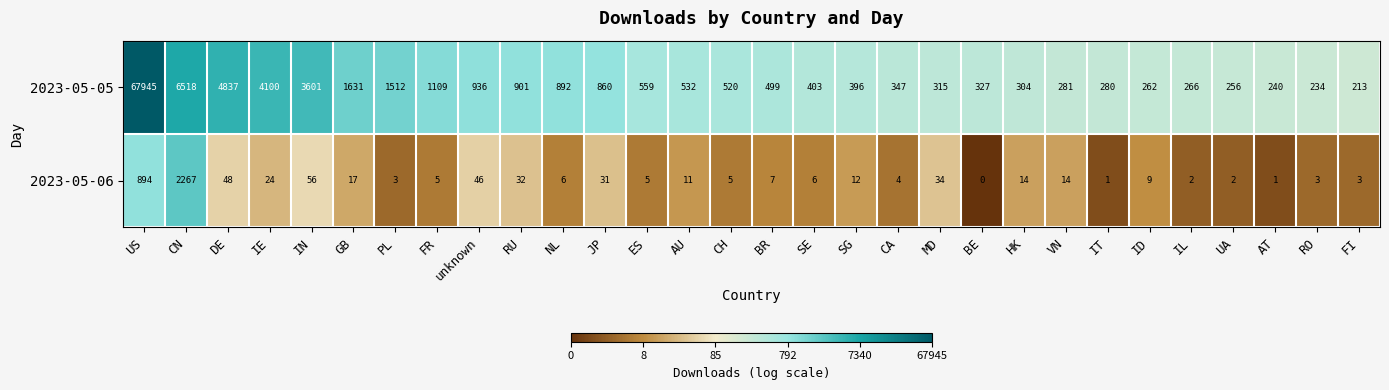

The 2023-05-06 series shows 19 at AU. True or false?

False